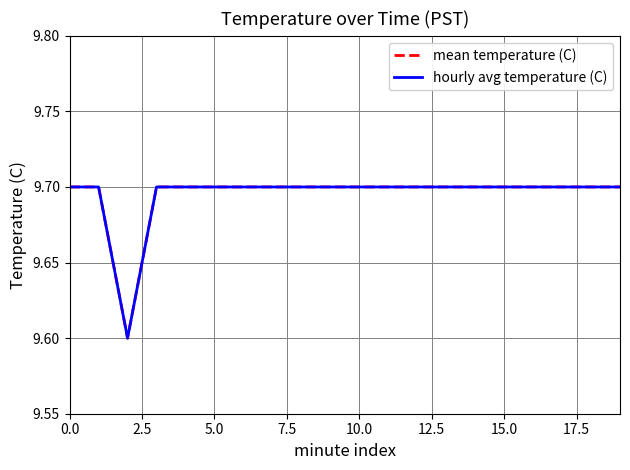

Does the chart have visible grid lines?

Yes